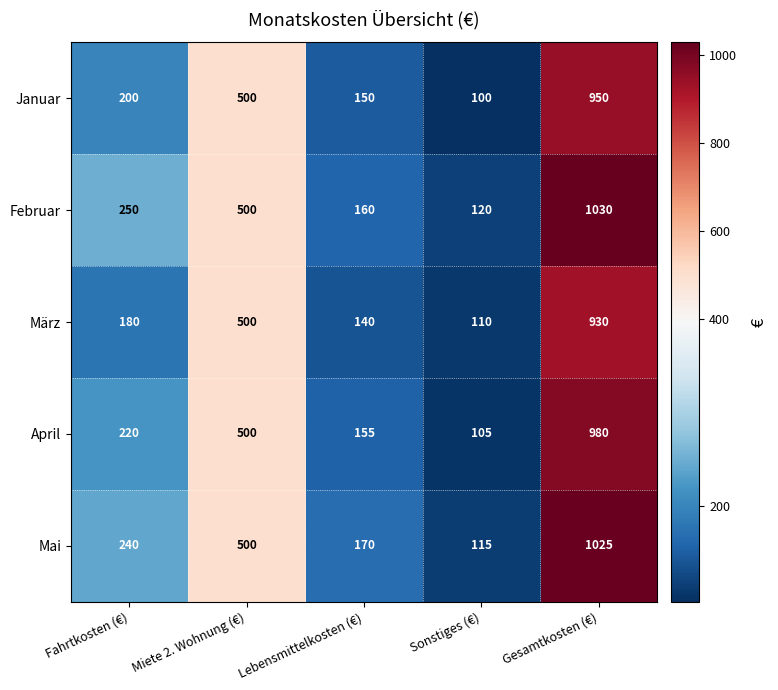

What is the maximum value shown in the chart?

1030